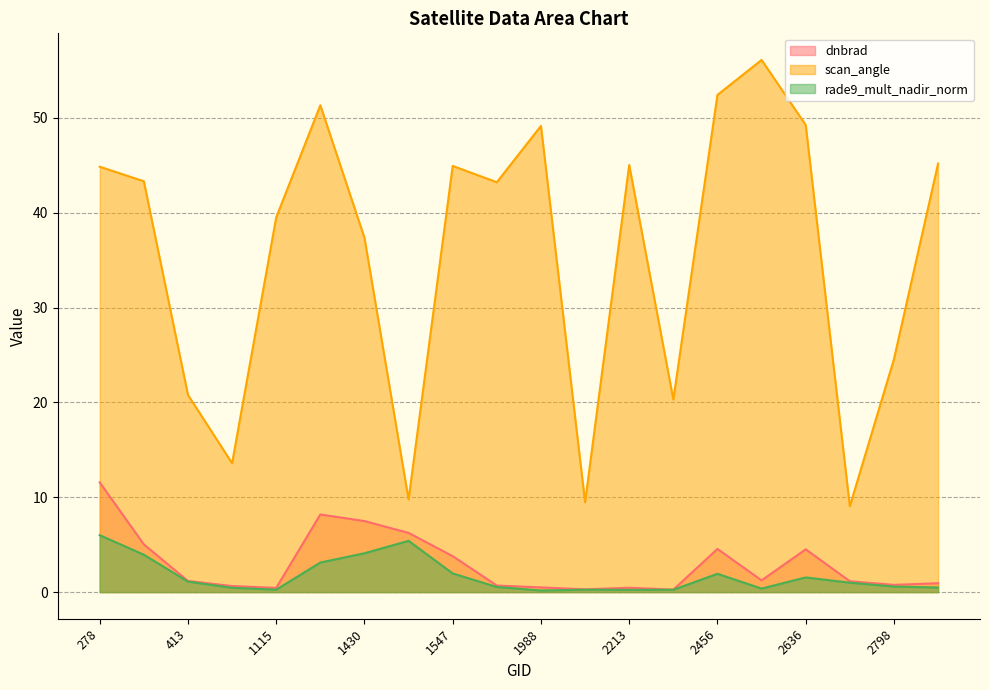

Which series has the largest total across all categories?

scan_angle